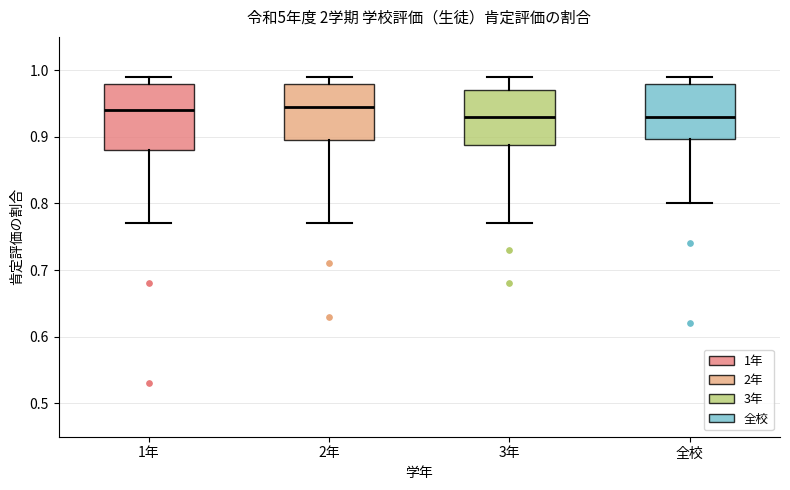

Comparing the boxes themselves (not the whiskers), which one is the tallest?

1年